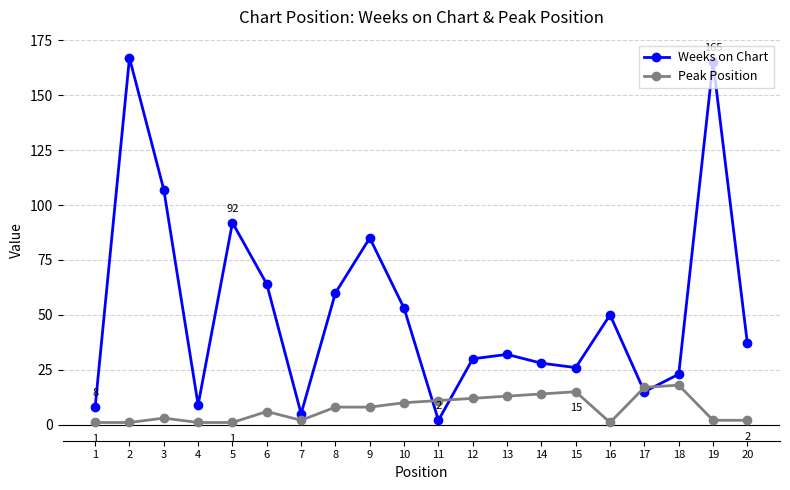

What is the difference between the highest and lowest values at 5?

91